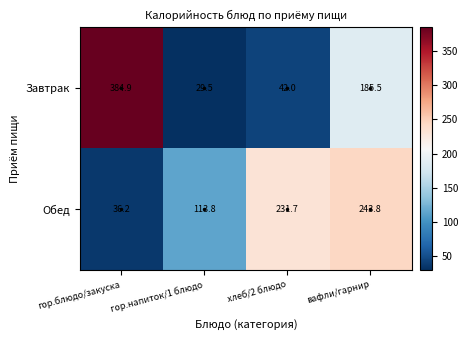

Which category has the highest value across all series?

гор.блюдо/закуска